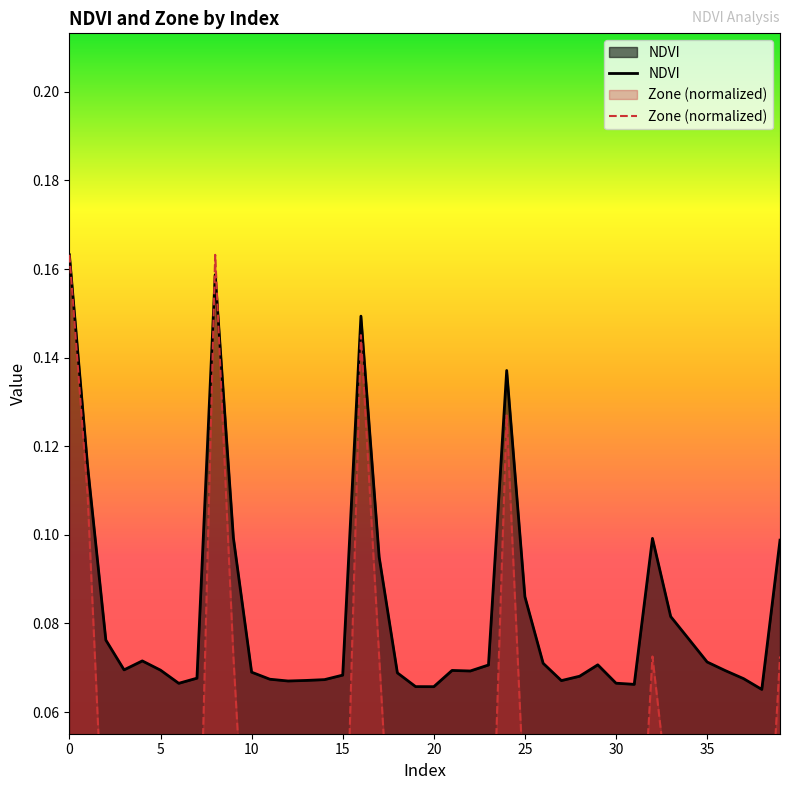

At which category does NDVI reach its first local peak?

4